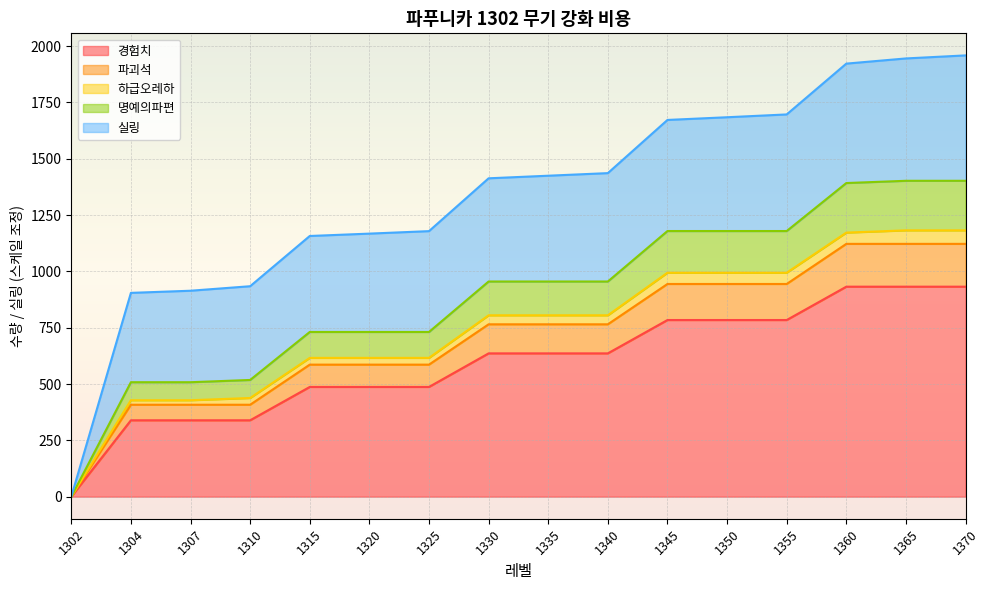

The value of 명예의파편 at 1330 is 514. True or false?

False